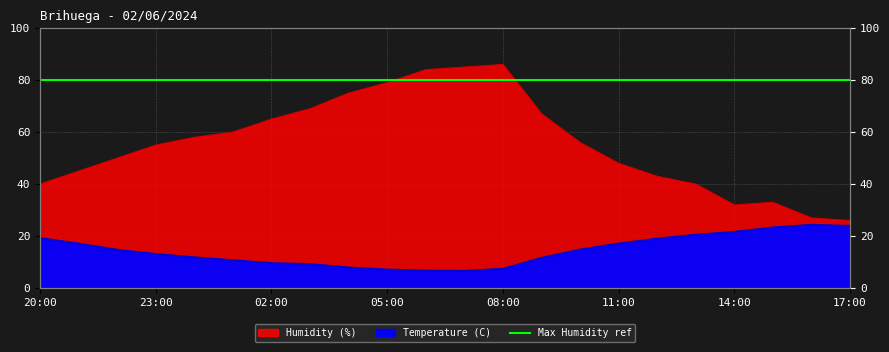

What is the difference between the Humidity (%) values at 23:00 and 04:00?

20.0